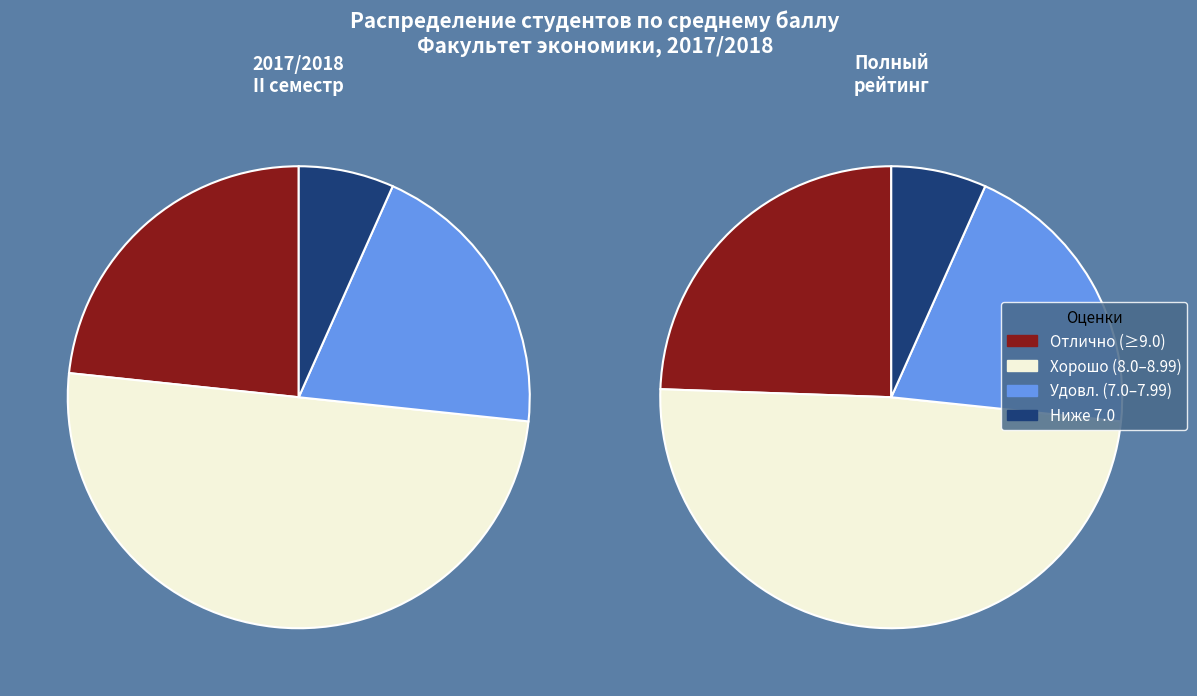

Is it true that 4 is 22% of the pie?

True